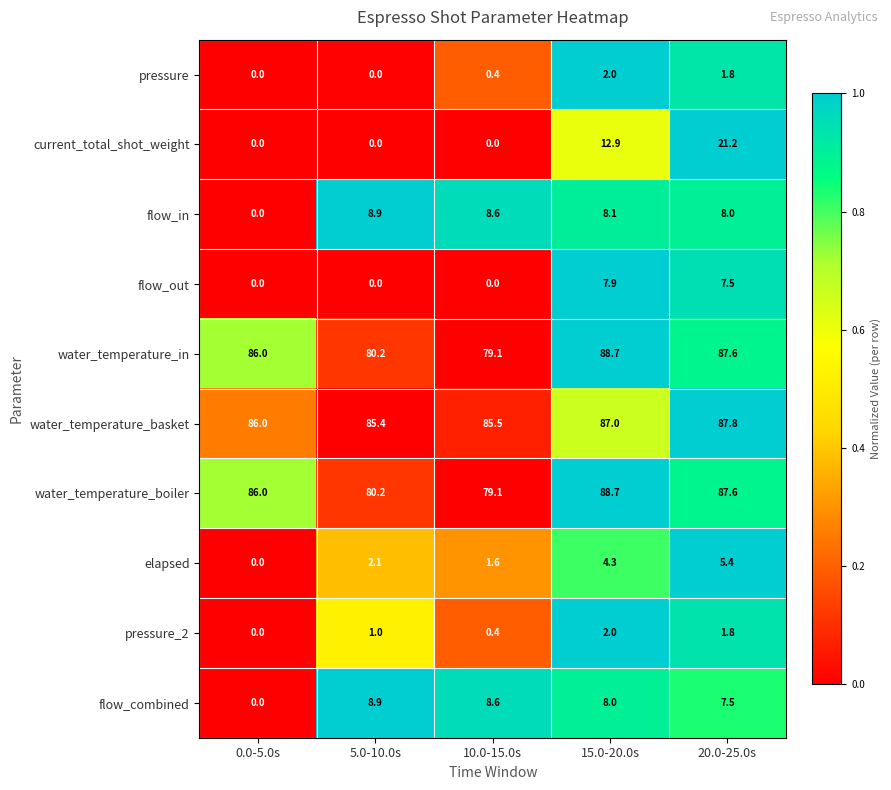

What is the sum of all water_temperature_boiler values?

421.6